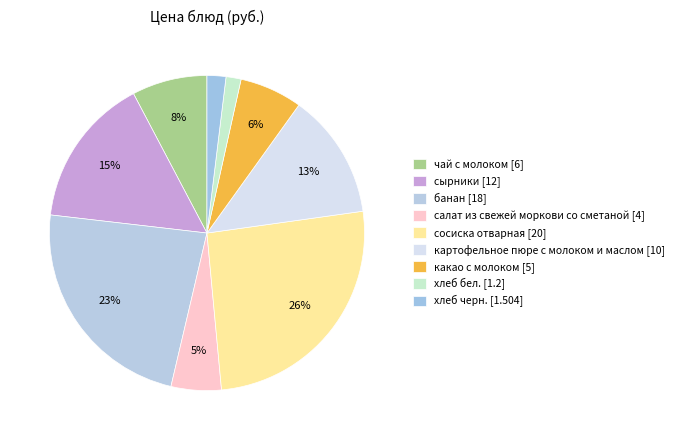

What is the change in value from чай с молоком to хлеб бел.?

-4.8